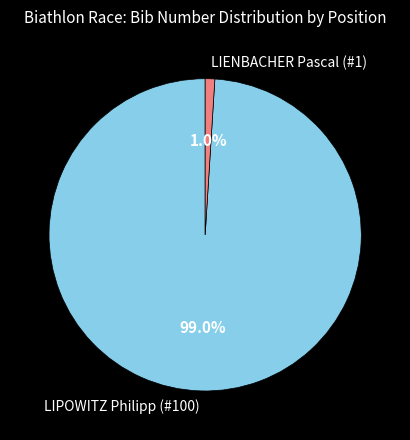

Is there any slice that represents more than half of the pie?

Yes